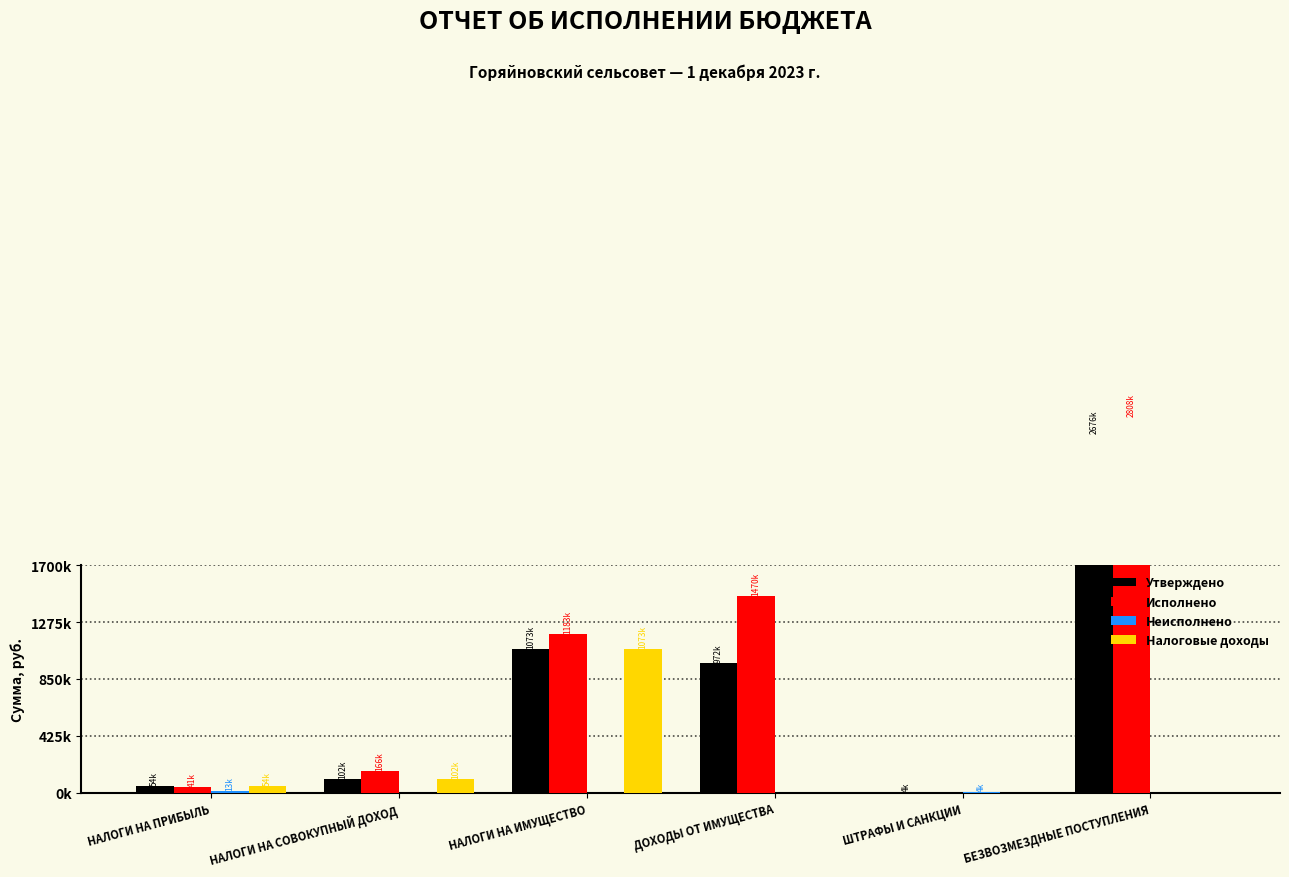

Is it true that Исполнено equals 2808453.0 at БЕЗВОЗМЕЗДНЫЕ ПОСТУПЛЕНИЯ?

True